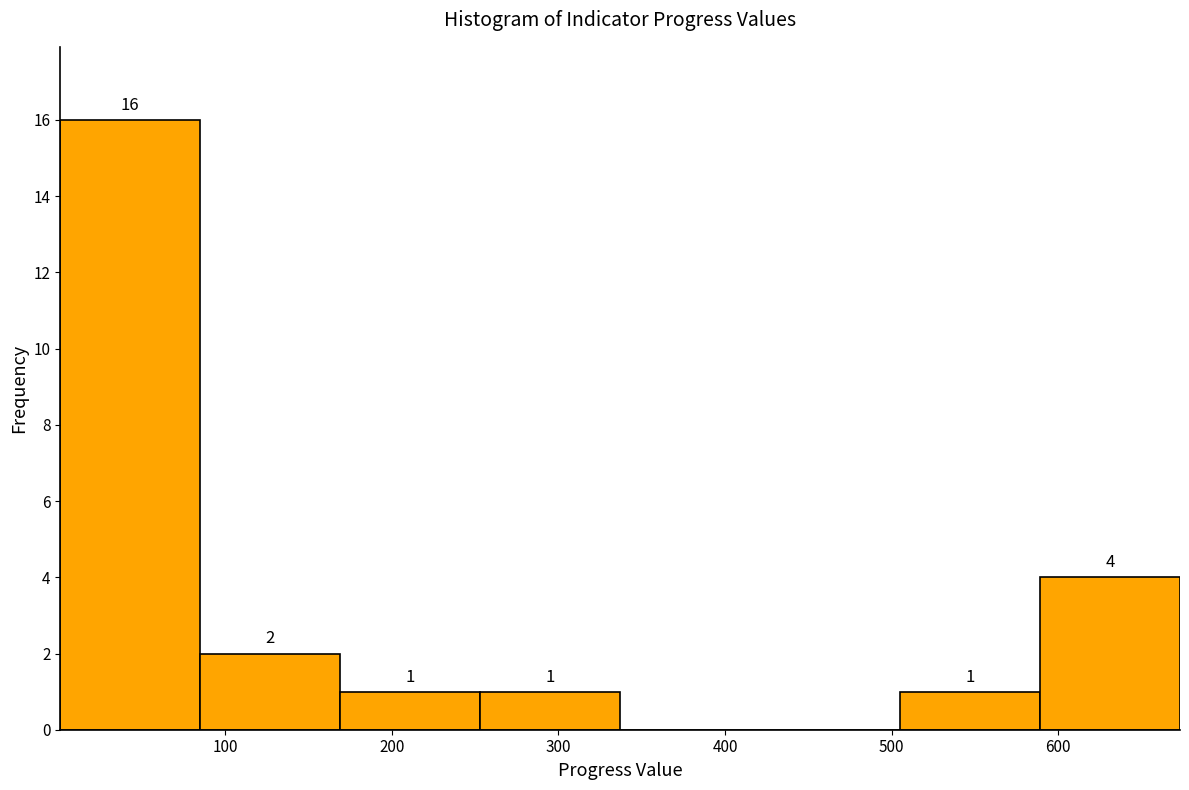

Over which range of the x-axis is the bar tallest?

1 to 85